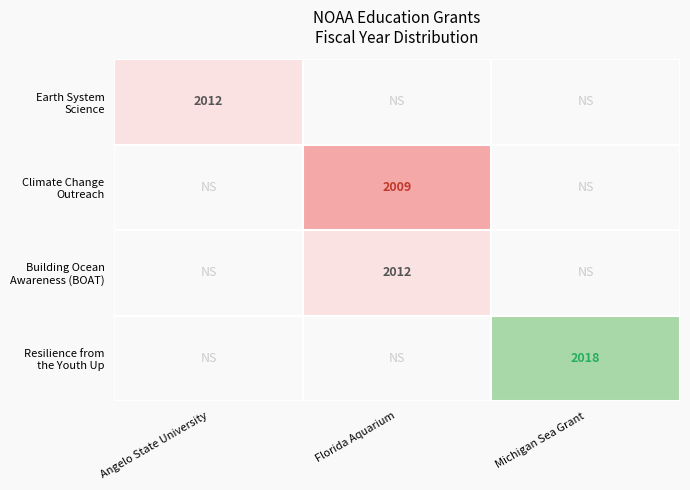

Count the number of data series in this chart.

4